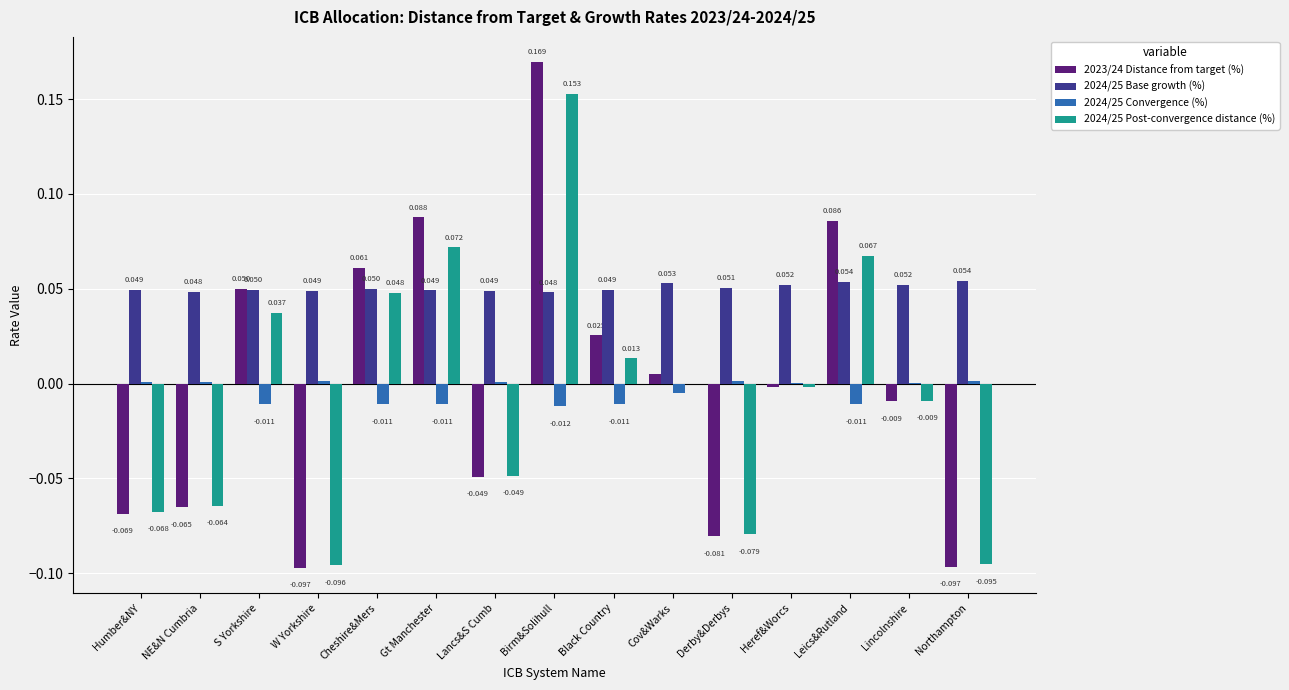

At which category is the sum across all series the highest?

Birm&Solihull